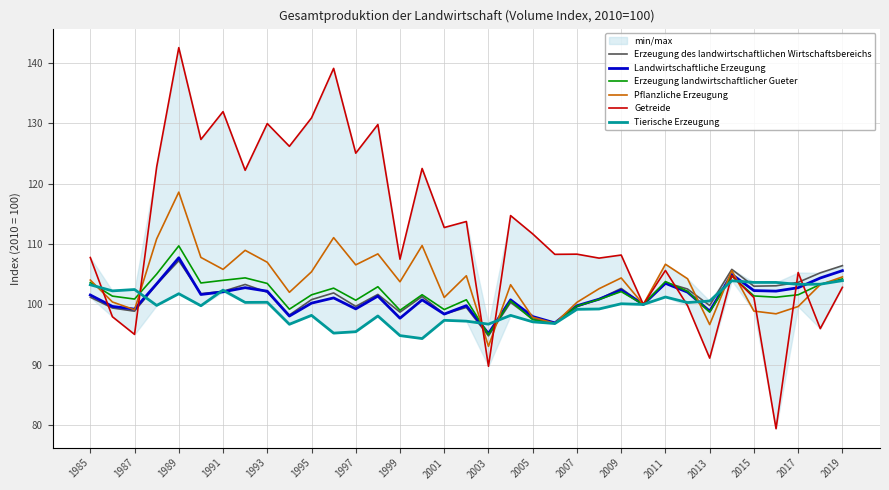

What is the minimum value for Tierische Erzeugung?

94.3